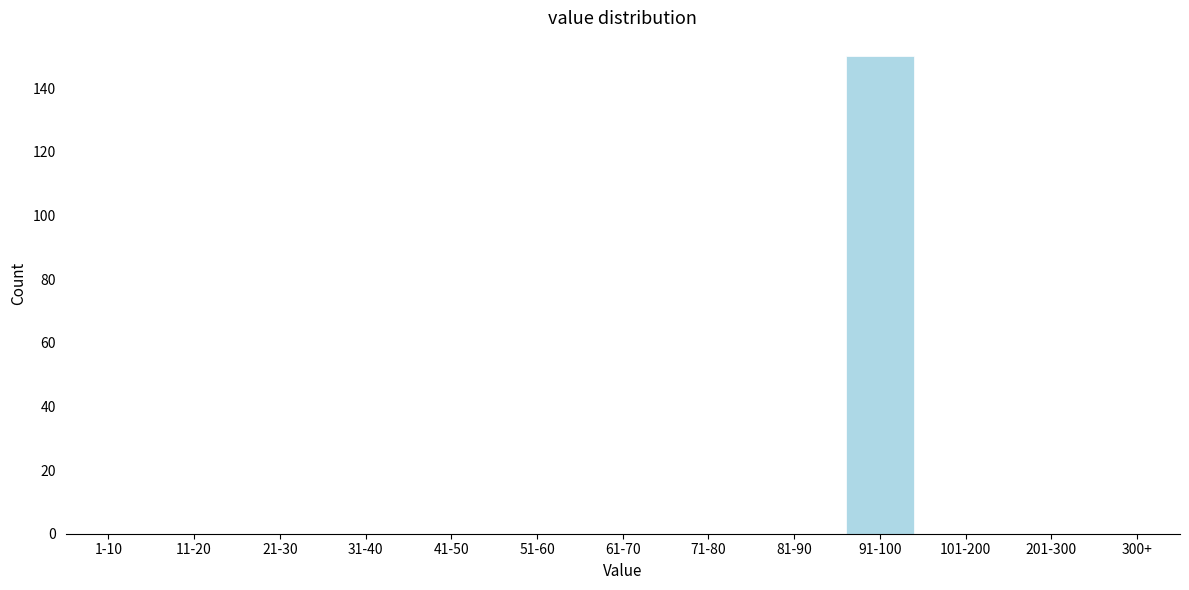

Reading left to right, extract all data points from this chart.

1-10=0	11-20=0	21-30=0	31-40=0	41-50=0	51-60=0	61-70=0	71-80=0	81-90=0	91-100=150	101-200=0	201-300=0	300+=0